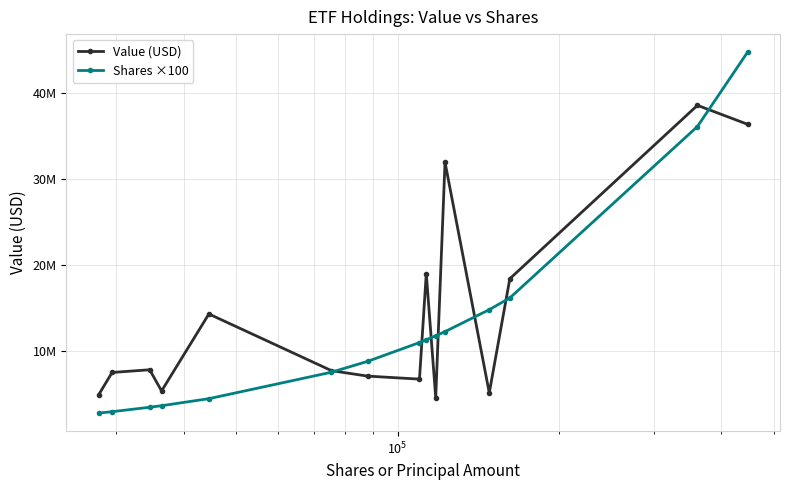

Does the chart have visible grid lines?

Yes